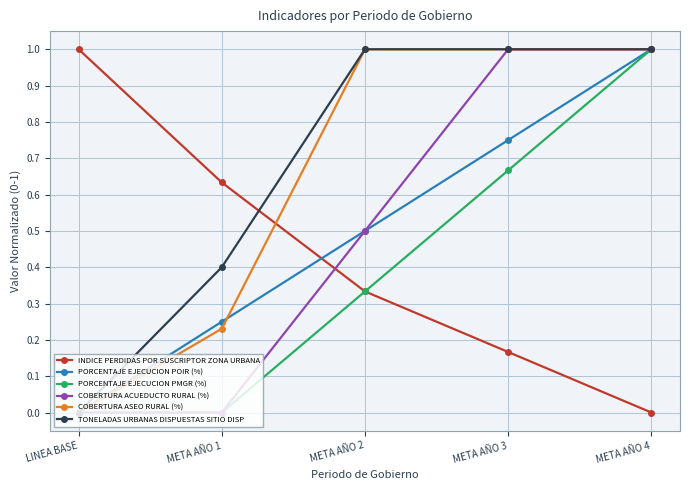

How many times do TONELADAS URBANAS DISPUESTAS SITIO DISP and INDICE PERDIDAS POR SUSCRIPTOR ZONA URBANA cross each other?

1